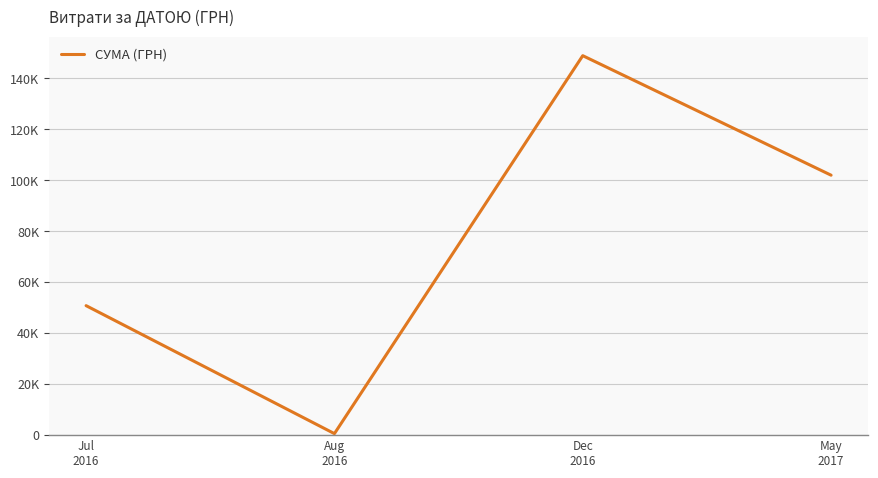

The value at Dec
2016 is 246350.3. True or false?

False